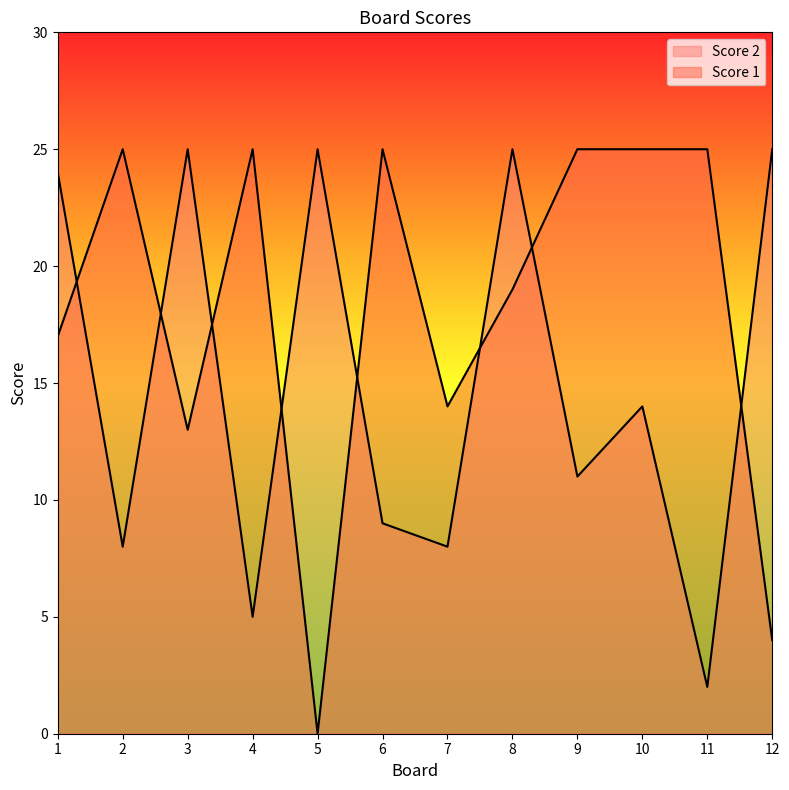

What are all the series names shown in the legend?

Score 1, Score 2